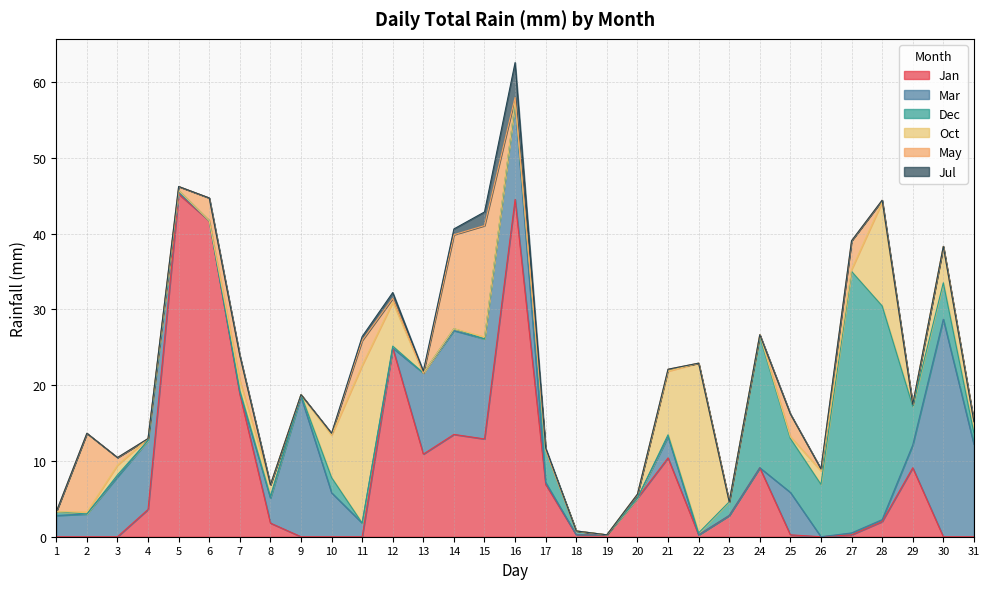

Reading left to right, extract all data points from this chart.

Jan: 0.0	0.0	0.0	3.6	45.2	41.7	18.8	1.8	0.0	0.0	0.0	24.9	10.9	13.5	12.9	44.5	6.9	0.2	0.2	5.1	10.4	0.2	2.8	9.1	0.2	0.0	0.2	2.0	9.1	0.0	0.0
Mar: 2.8	3.0	7.9	9.1	0.2	0.0	0.2	3.3	18.5	5.8	1.8	0.0	10.7	13.7	13.2	12.7	0.2	0.0	0.0	0.0	2.8	0.0	0.0	0.0	5.6	0.0	0.2	0.2	3.0	28.7	12.2
Dec: 0.5	0.0	0.2	0.0	0.2	0.0	0.2	0.2	0.2	2.0	0.0	0.2	0.0	0.2	0.0	0.0	4.3	0.5	0.0	0.0	0.2	0.2	1.8	17.3	7.1	6.9	34.5	28.2	5.1	4.8	1.5
Oct: 0.0	0.2	1.3	0.2	0.0	0.0	1.3	1.5	0.0	5.6	20.8	5.8	0.0	0.0	0.2	0.2	0.0	0.0	0.0	0.5	8.4	22.4	0.0	0.2	0.2	1.8	0.2	13.7	0.2	4.8	1.5
May: 0.0	10.4	1.0	0.0	0.5	3.0	3.3	0.0	0.0	0.2	3.3	0.5	0.0	12.4	14.7	0.5	0.0	0.0	0.0	0.0	0.2	0.0	0.0	0.0	3.0	0.2	3.8	0.2	0.0	0.0	0.0
Jul: 0.0	0.0	0.0	0.0	0.0	0.0	0.0	0.0	0.0	0.0	0.5	0.8	0.2	0.8	1.8	4.6	0.2	0.0	0.0	0.0	0.0	0.0	0.0	0.0	0.0	0.0	0.0	0.0	0.0	0.0	0.0